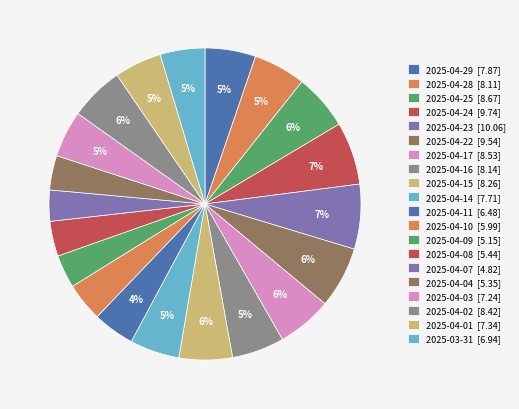

What portion of the pie excludes 2025-04-16?

94.6%